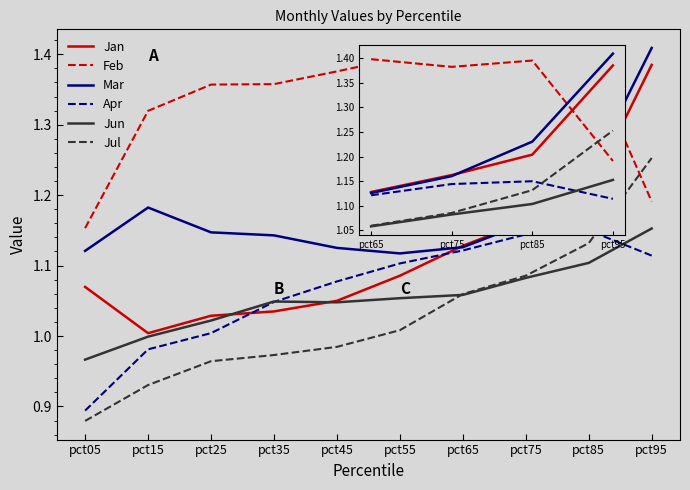

True or false: Feb and Jun cross at least once.

False